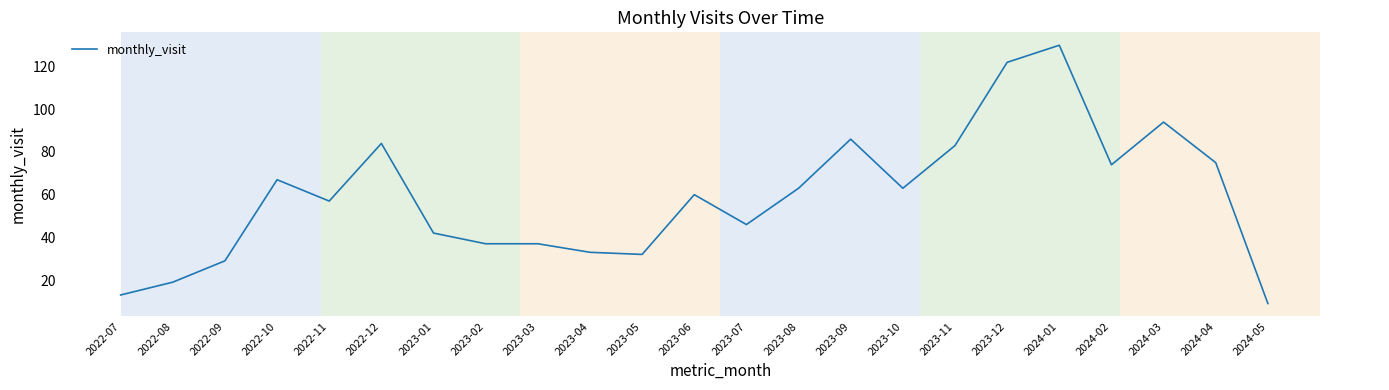

True or false: the data shows 23 at 2022-07.

False